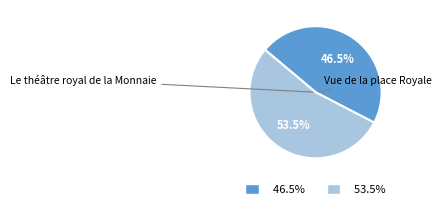

The Vue de la place Royale slice represents 53% of the pie. True or false?

True